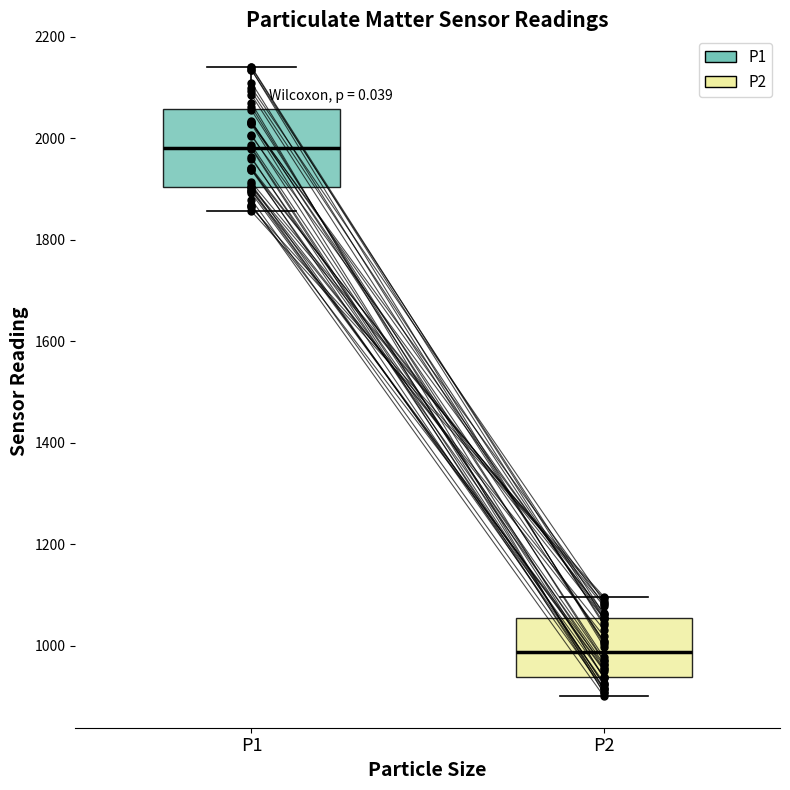

Reading left to right, transcribe this box plot: for each box, give where its median line is, the range the box spans, and where its two whiskers end, as read against the y-axis. The values are not printed on the chart, so give them approximately, as read against the axis.

P1: median 1980, box 1900 to 2060, whiskers 1860 to 2140
P2: median 980, box 940 to 1060, whiskers 900 to 1100